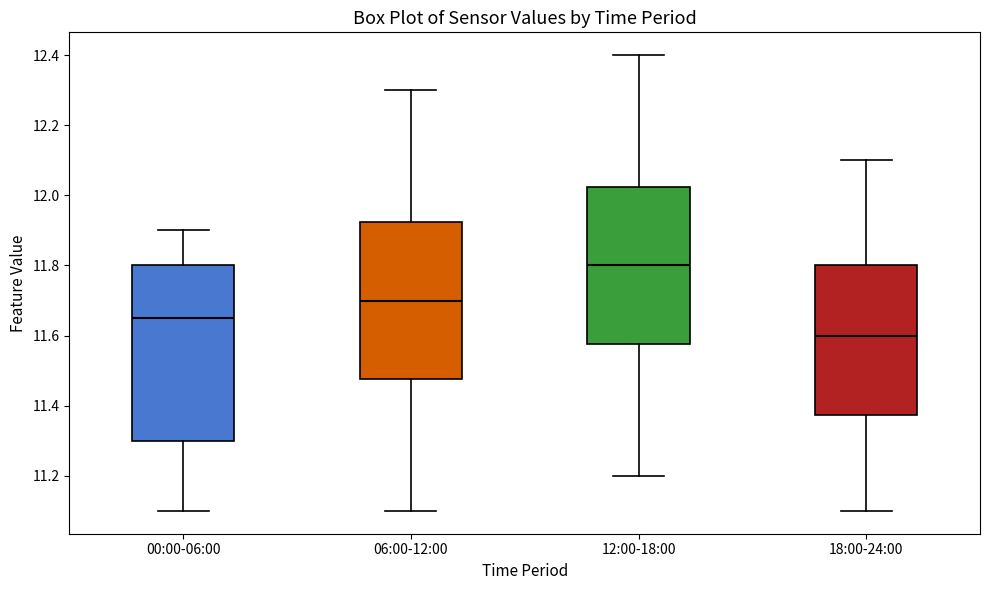

Which box has the highest median line?

12:00-18:00